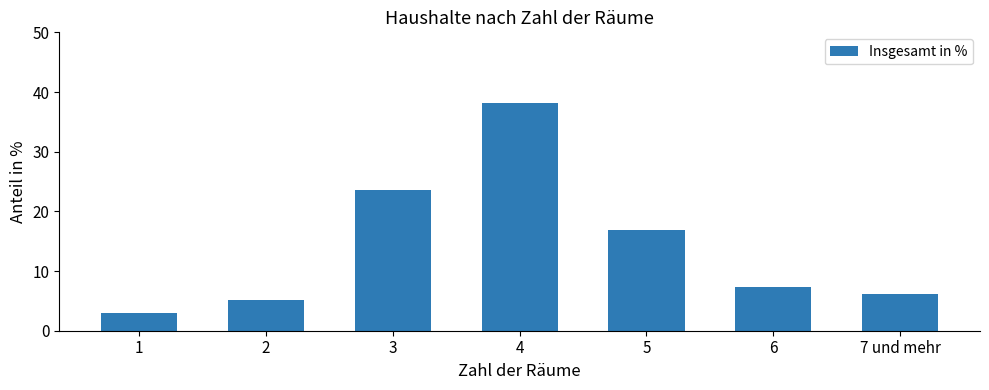

Does the chart contain any negative values?

No